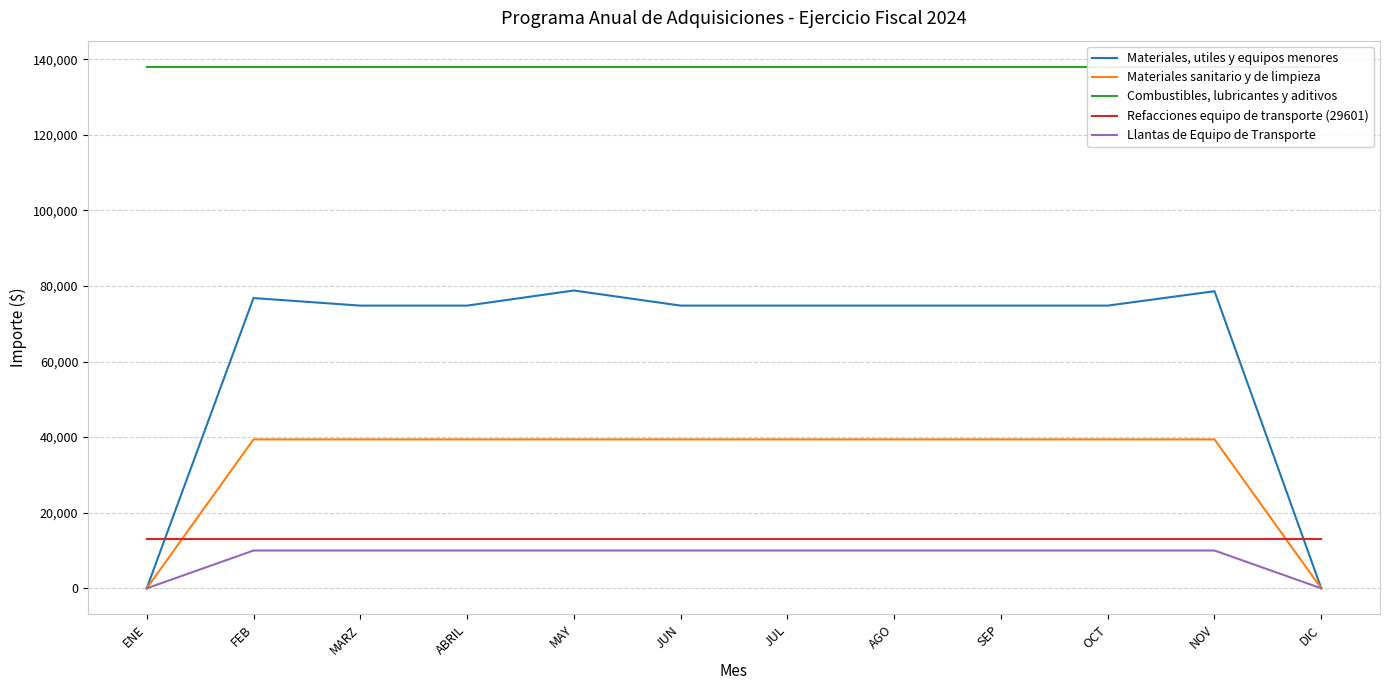

What is the sum of all Refacciones equipo de transporte (29601) values?

156000